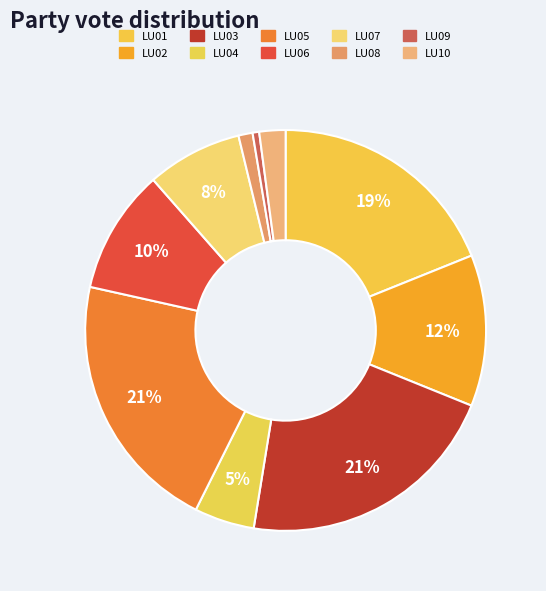

Is the sum of LU03 and LU06 greater than half?

No